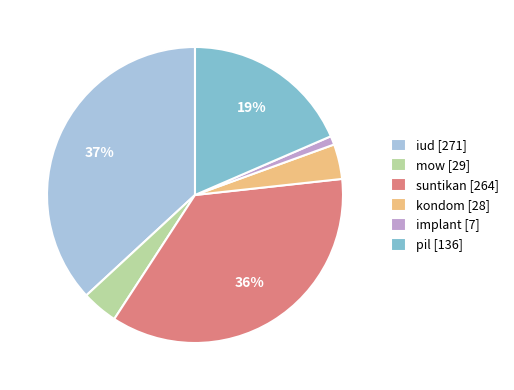

Is there a majority slice in this chart?

No